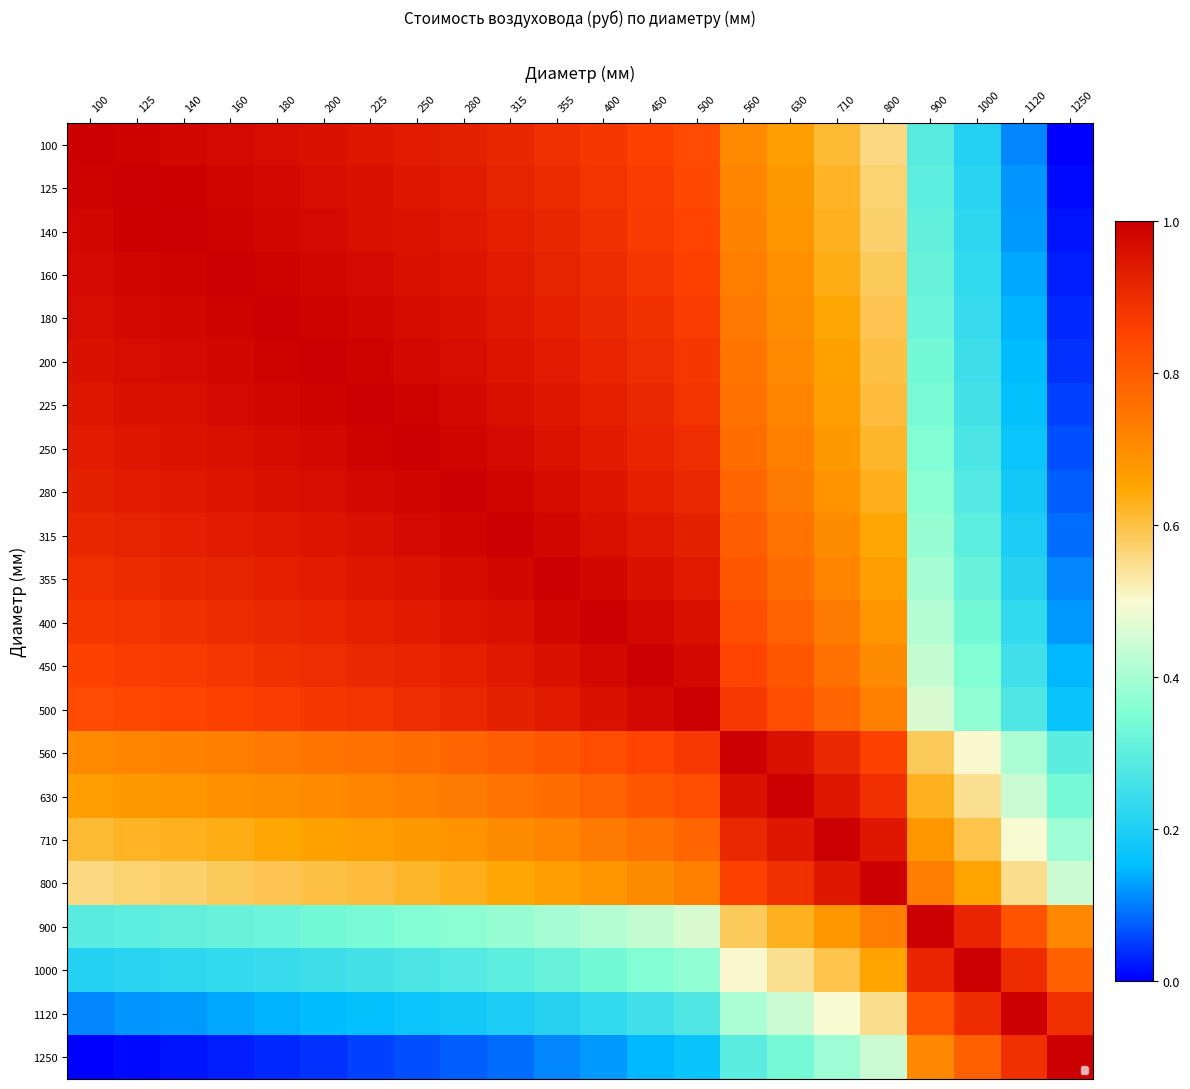

Is the value of 800 at 400 greater than the value of 630 at 250?

No